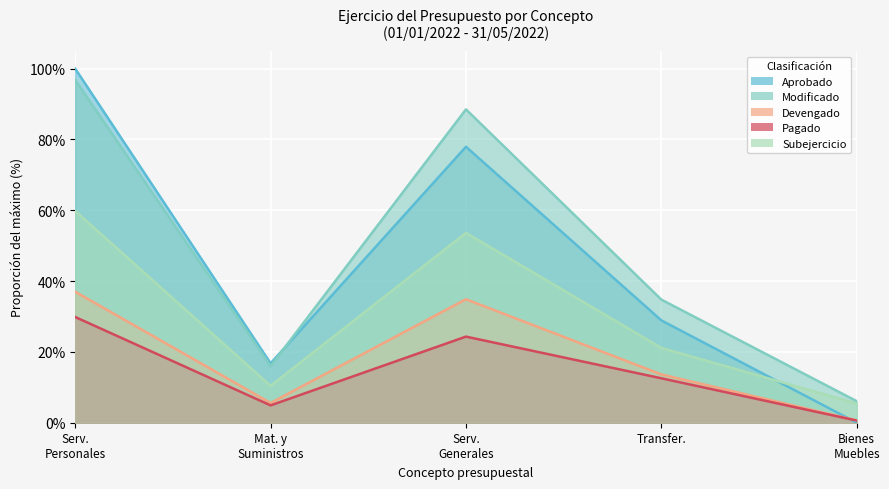

Is the value of Aprobado at Mat. y Suministros greater than the value of Pagado at Serv. Generales?

No